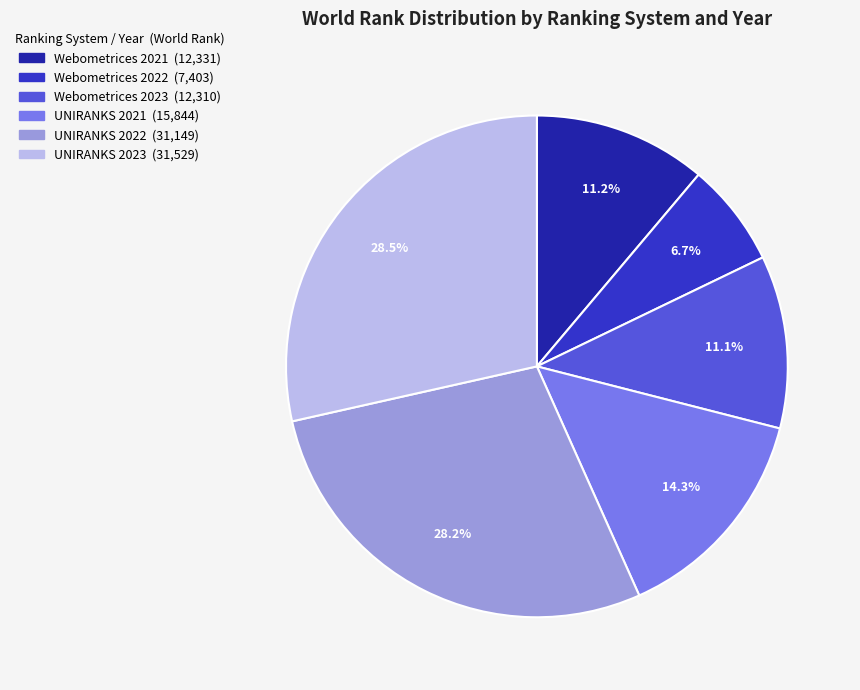

Which has a higher value, Webometrices 2023 or UNIRANKS 2022?

UNIRANKS 2022